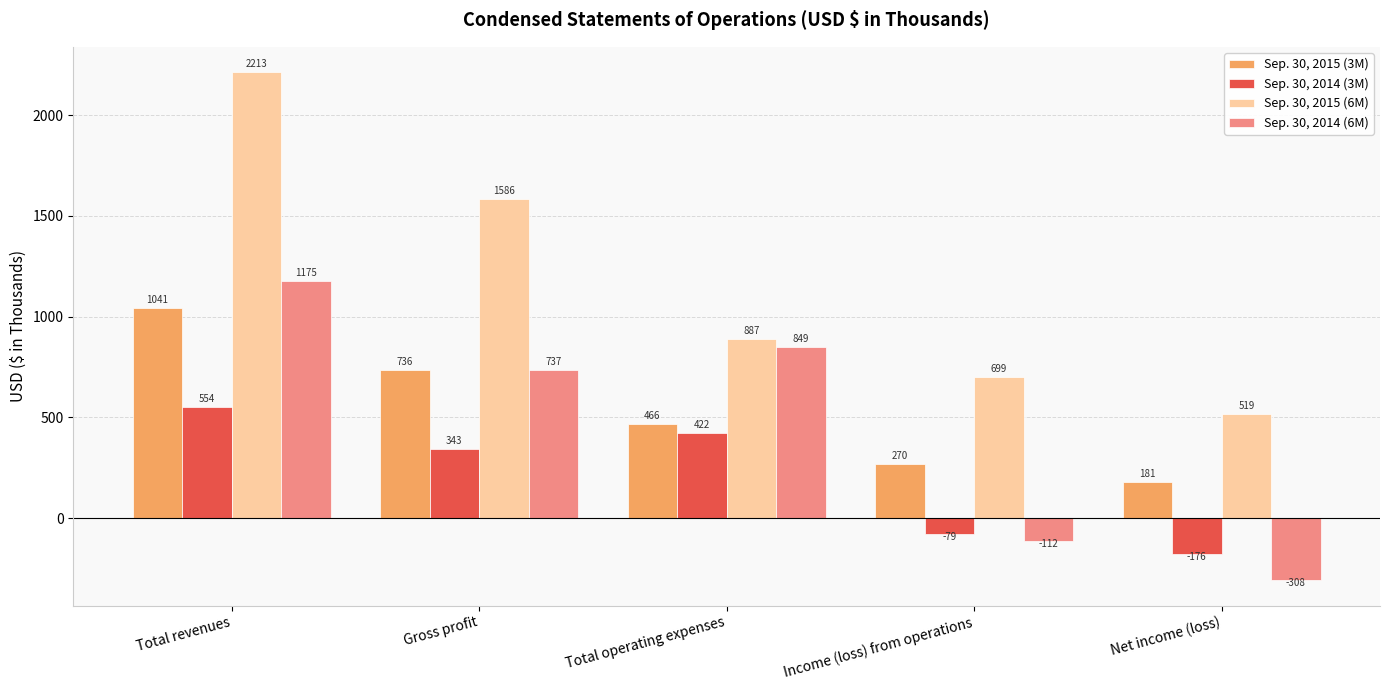

What is the lowest value of the Sep. 30, 2015 (6M) series?

519